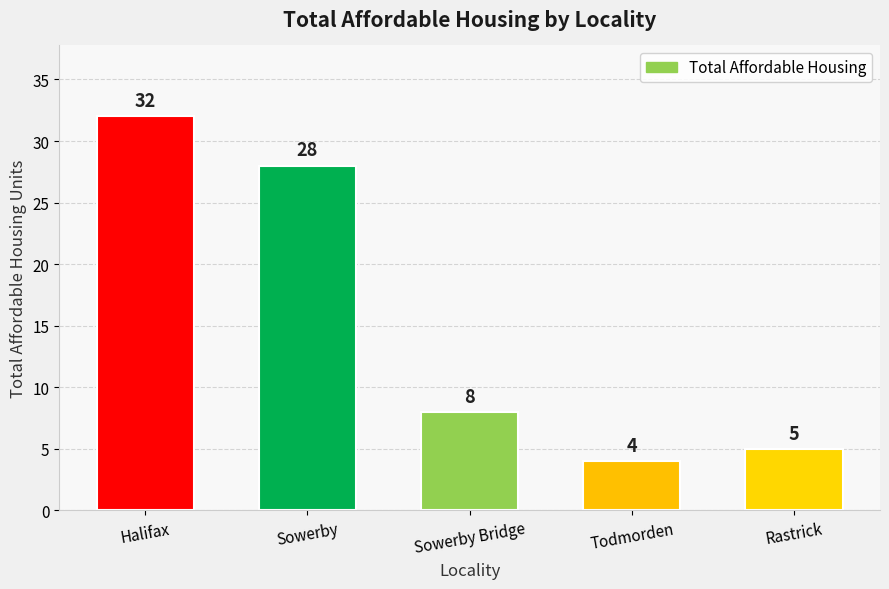

How many bars are there in total?

5